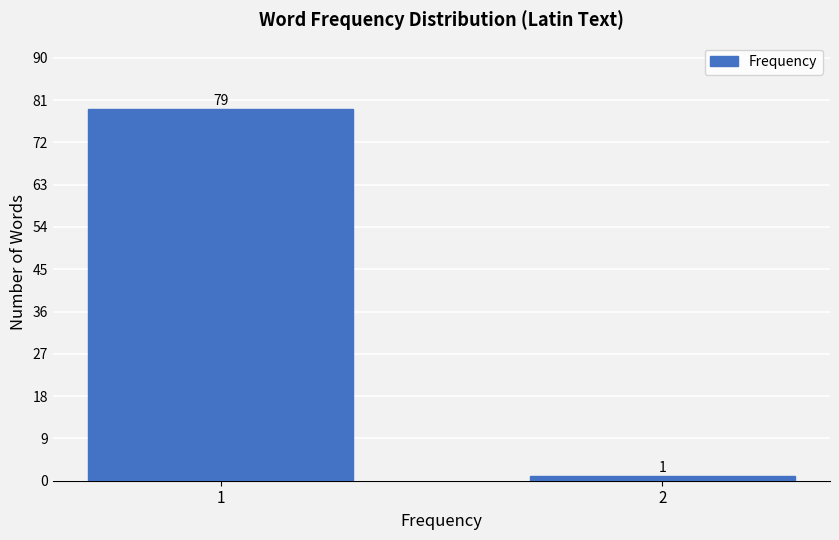

Reading left to right, extract all data points from this chart.

1=79	2=1